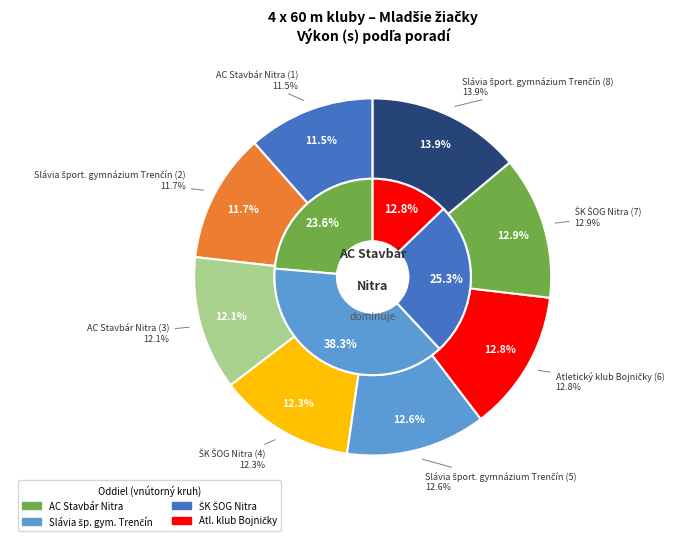

Count the number of slices in the pie.

8